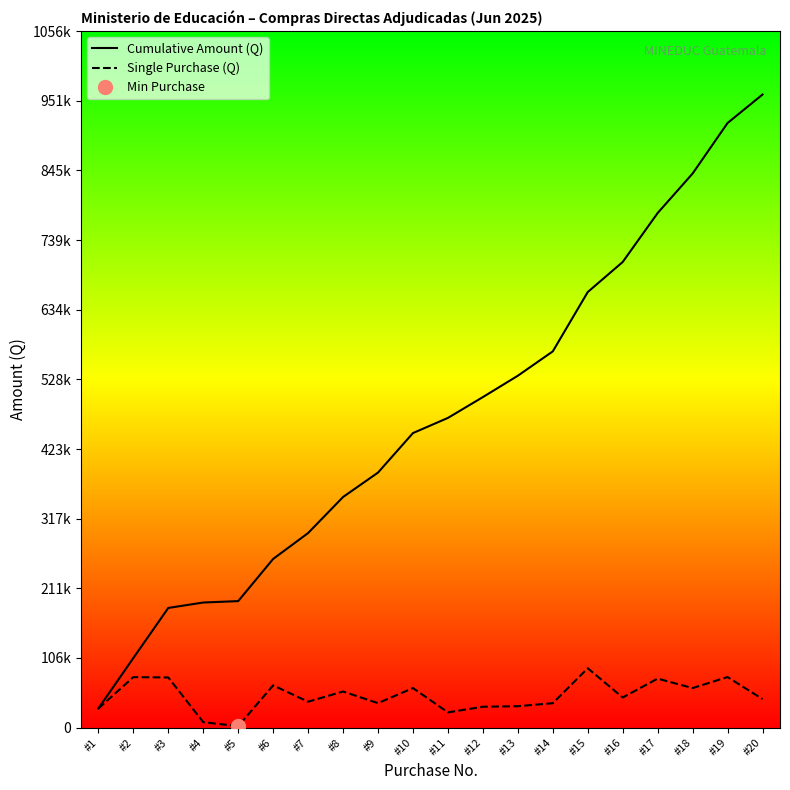

The value of Cumulative Amount (Q) at #17 is 504700.1. True or false?

False